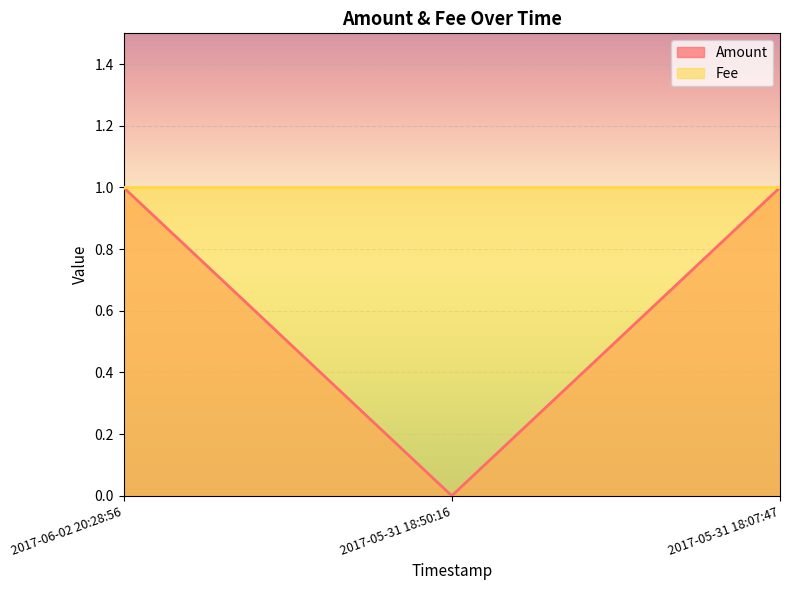

Which category has the highest value across all series?

2017-06-02 20:28:56